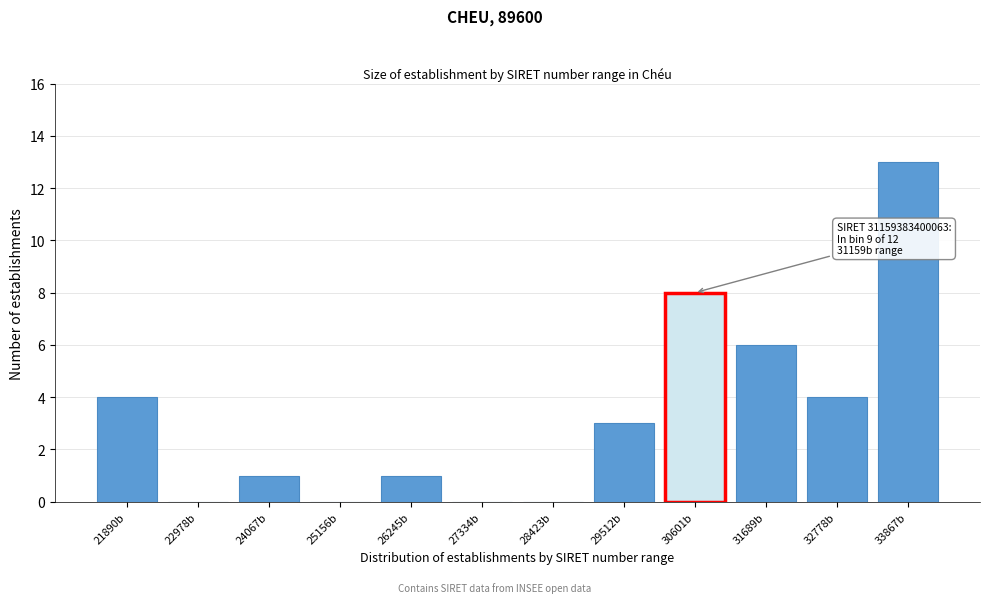

Reading left to right, extract all data points from this chart.

21890b=4	22978b=0	24067b=1	25156b=0	26245b=1	27334b=0	28423b=0	29512b=3	30601b=8	31689b=6	32778b=4	33867b=13